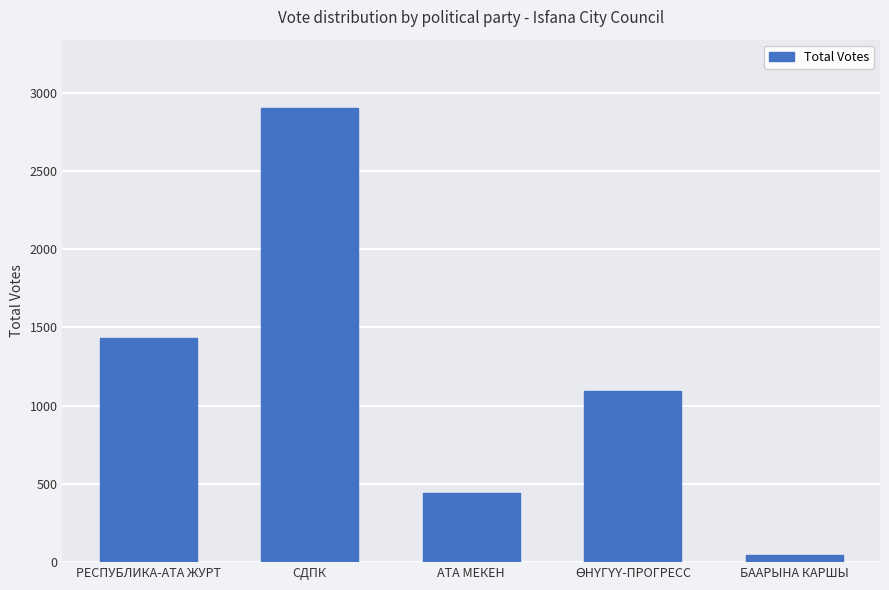

What is the difference between the maximum and minimum values?

2856